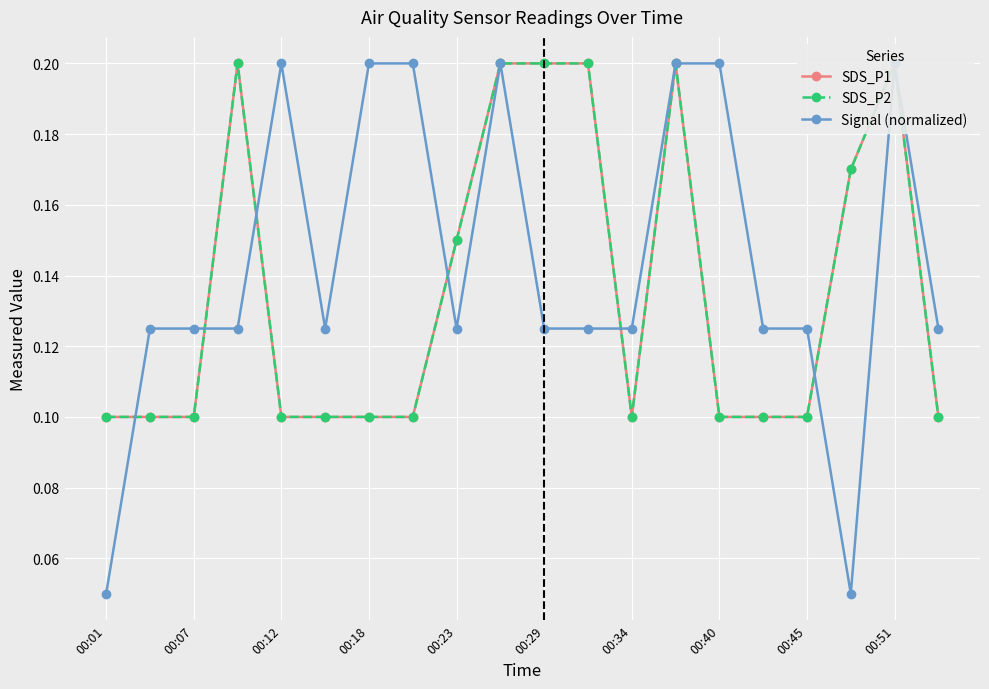

In Signal (normalized), how many points are lower than both neighbors (excluding endpoints)?

3